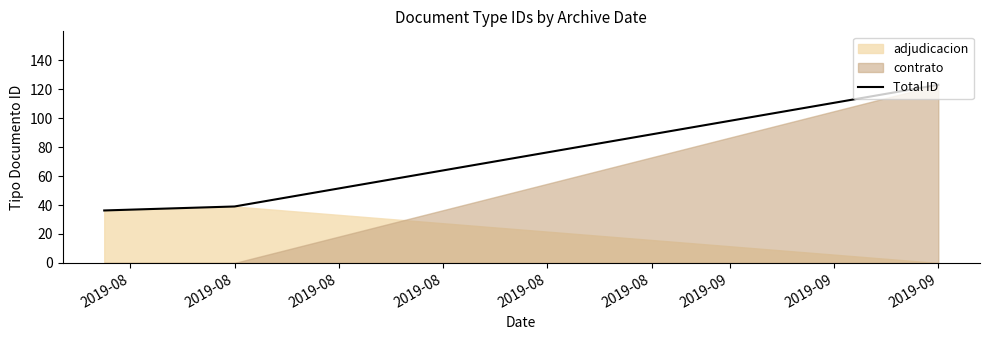

True or false: Total ID has a value of 123.0 at 2019-09.

True